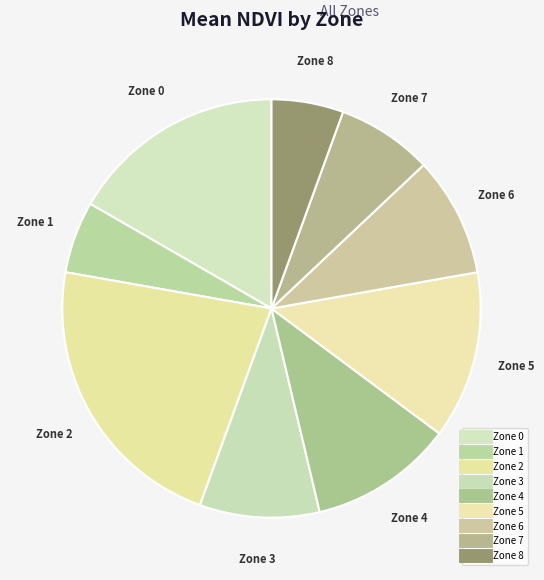

To the nearest percent, what is the difference between the largest and smallest slice percentages?

17%